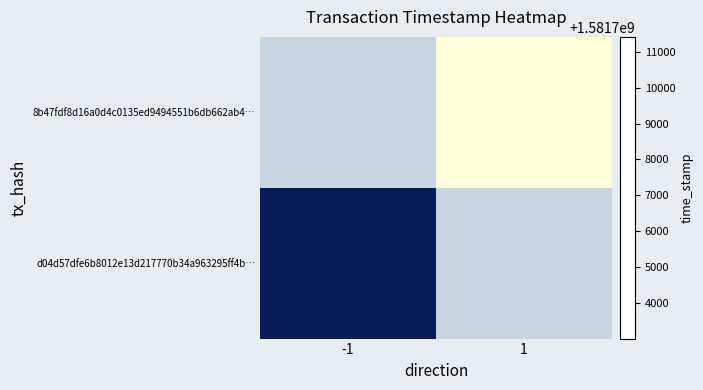

Between -1 and 1, which is larger?

1